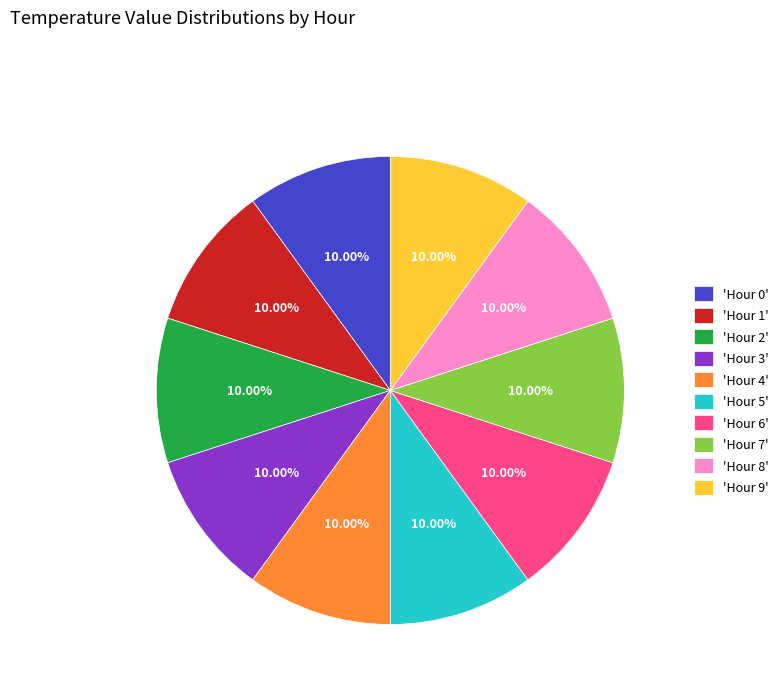

What is the ratio of the value at 'Hour 4' to the value at 'Hour 5'?

1.0